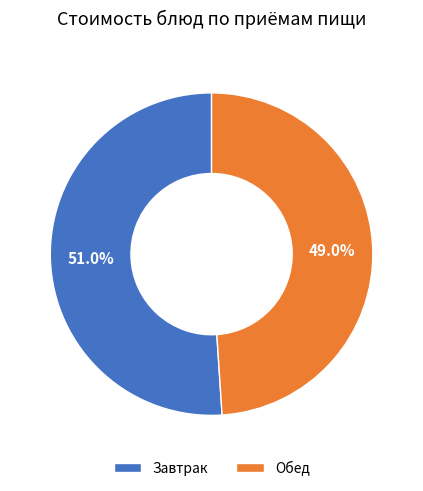

Which category has the smallest portion of the pie?

Обед